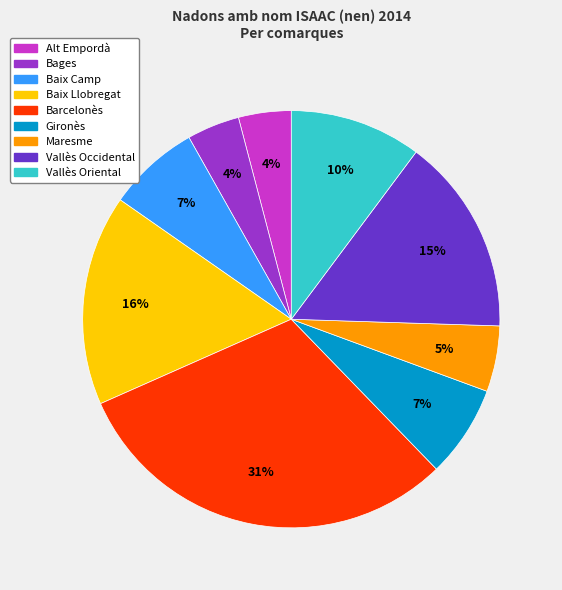

Combined, do Barcelonès and Gironès account for over 50%?

No